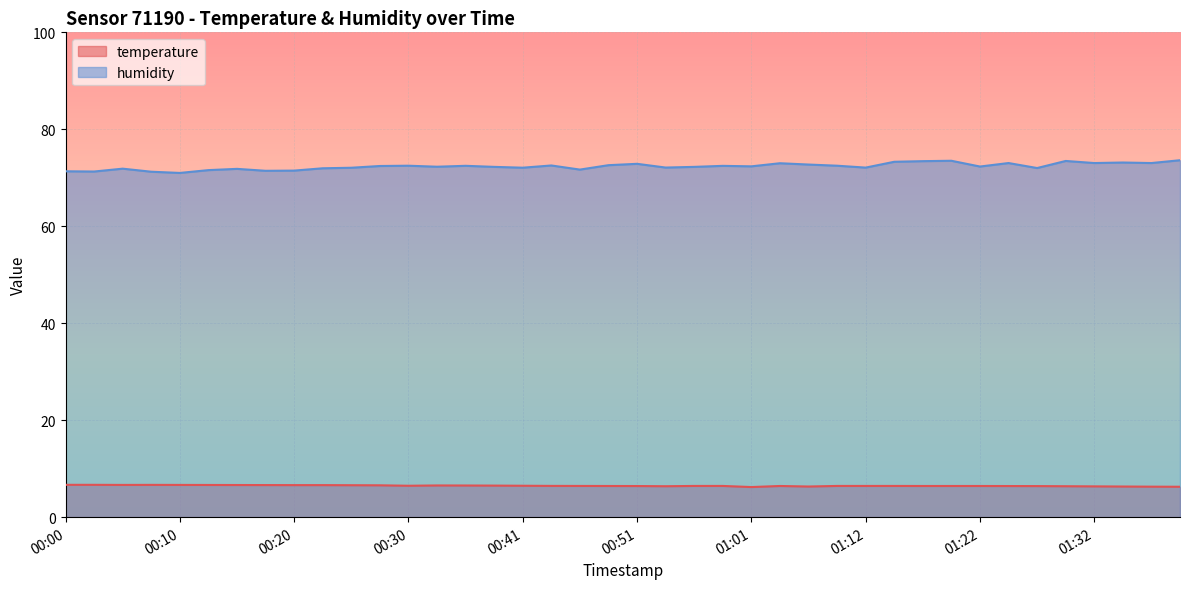

Rank the series by their maximum value, from lowest to highest.

temperature, humidity